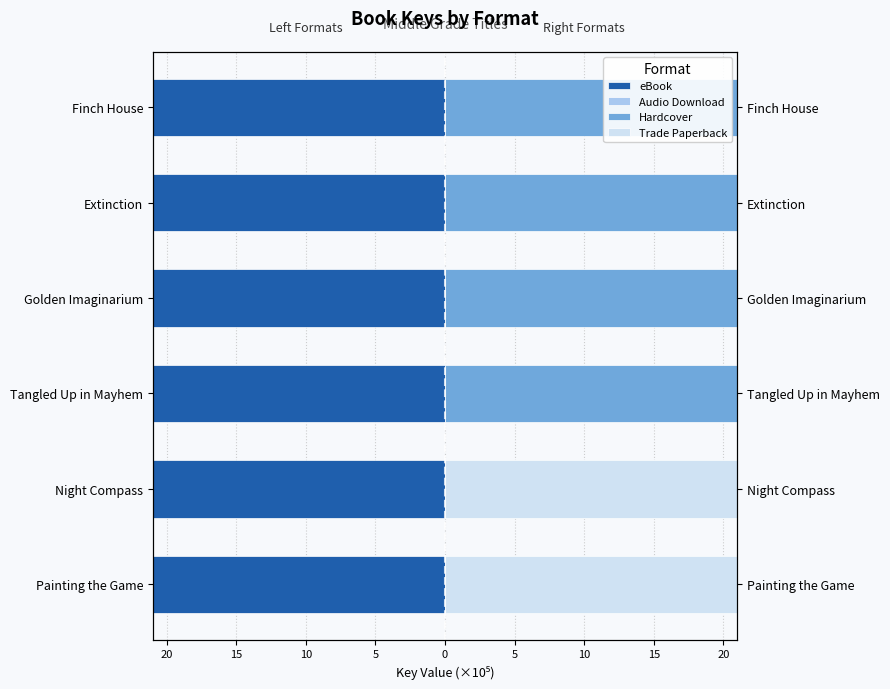

Which series changed the most between Painting the Game and Extinction?

Trade Paperback